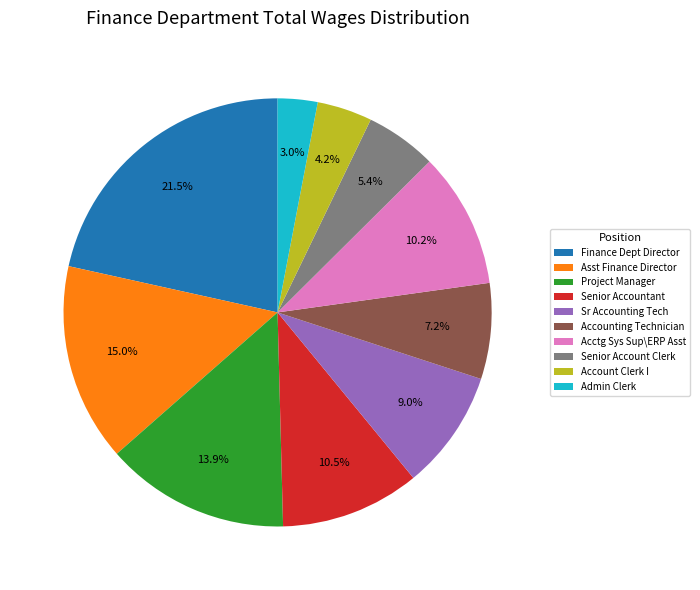

Is it true that Accounting Technician is 13% of the pie?

False